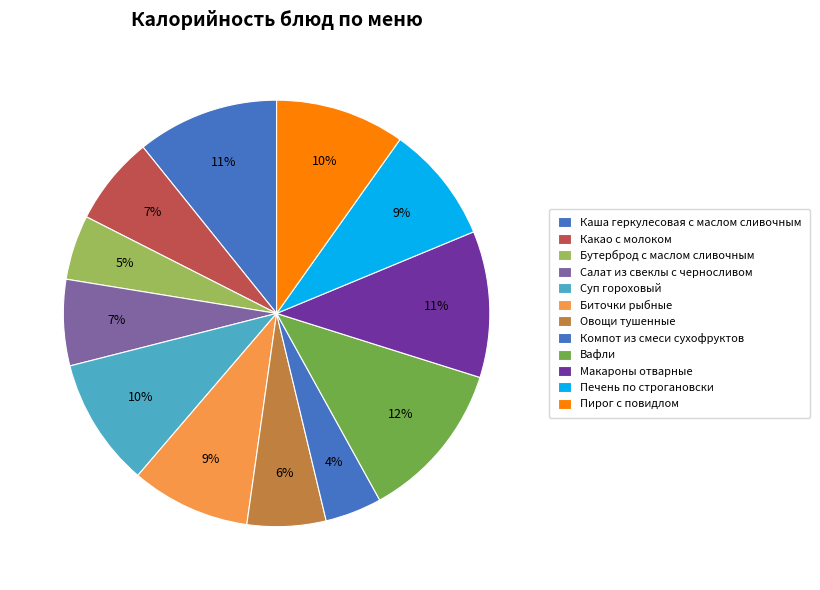

How many slices are in this pie chart?

12